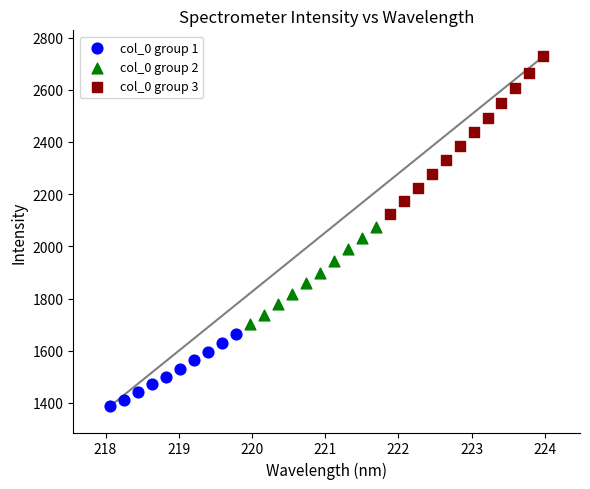

Which series reaches the minimum Y coordinate?

col_0 group 1